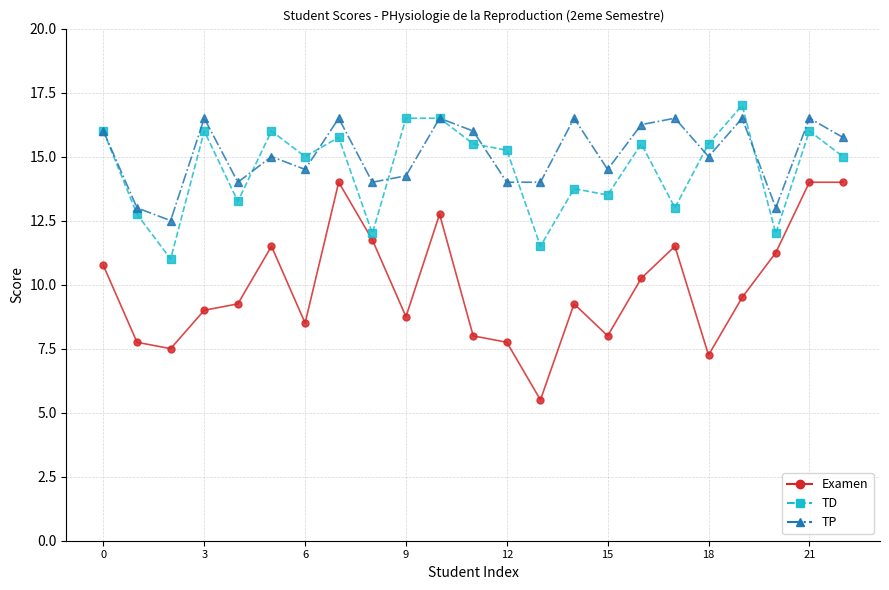

What is the maximum value shown in the chart?

17.0